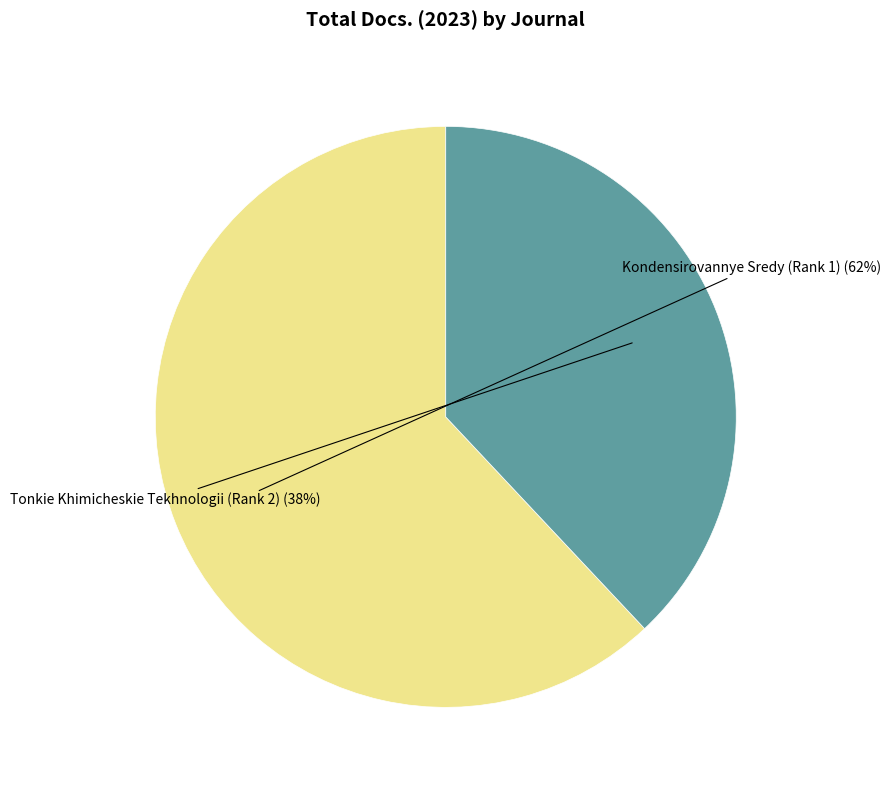

To the nearest percent, what is the average slice percentage?

50%